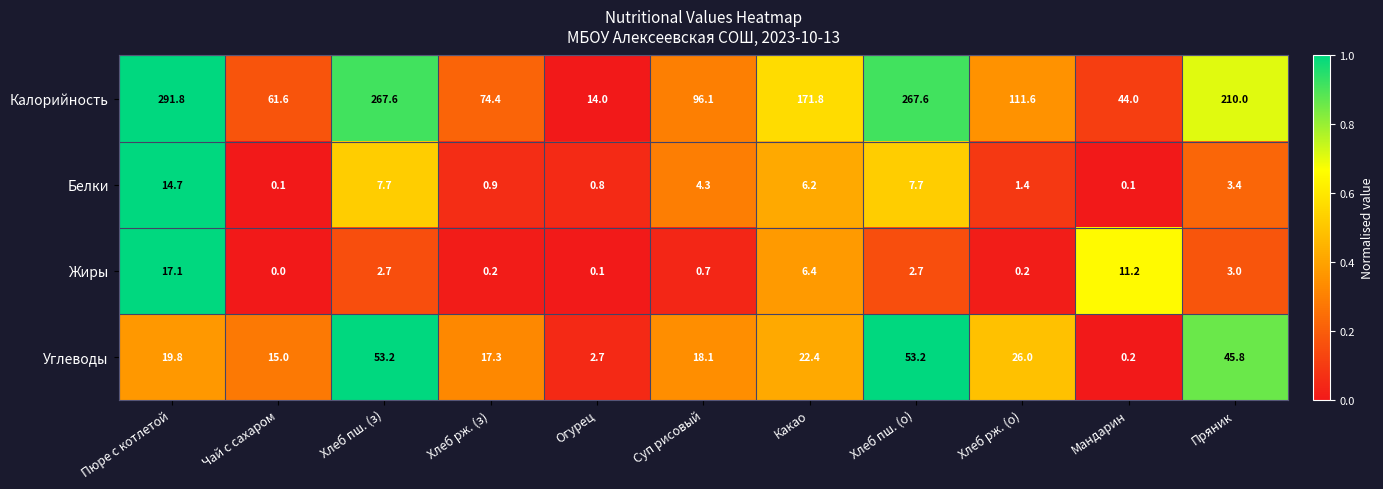

Between Хлеб пш. (з) and Хлеб рж. (з), which series saw the biggest shift?

Калорийность